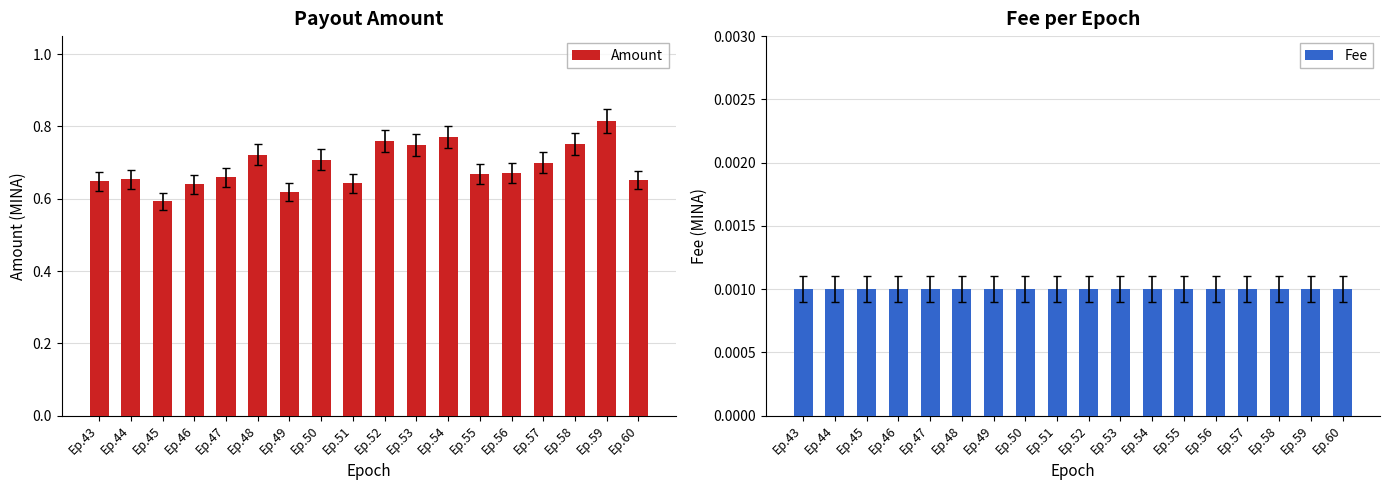

How many Amount values are between 0 and 1?

18